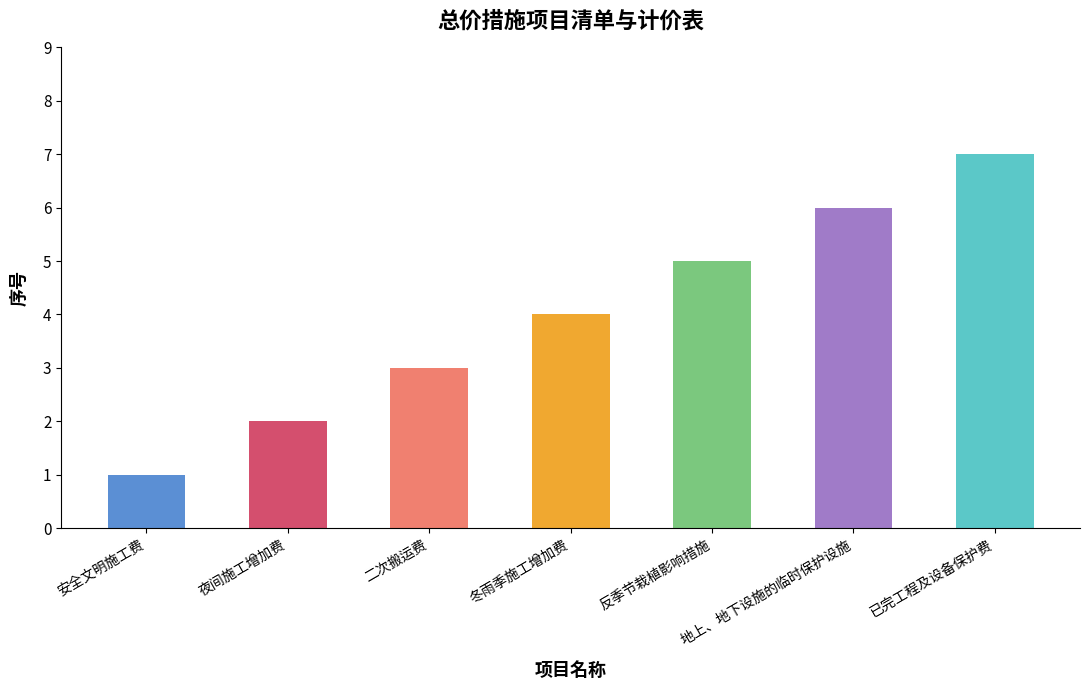

How many values are between 2 and 6?

5